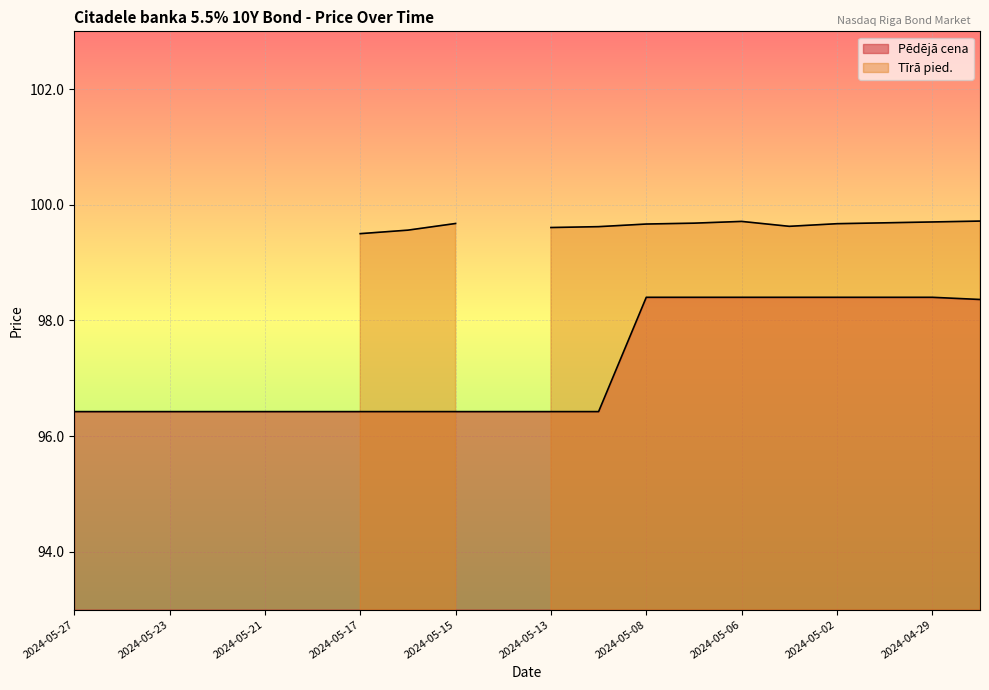

What is the average value?

97.2